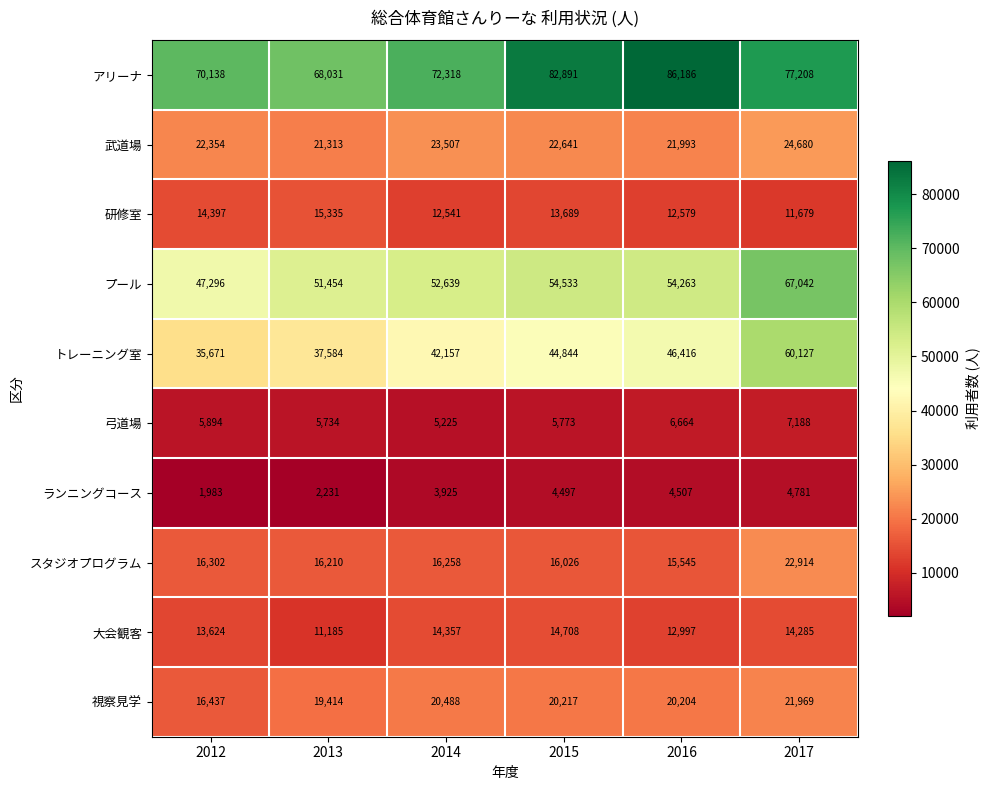

What is the total value across all series at 2017?

311873